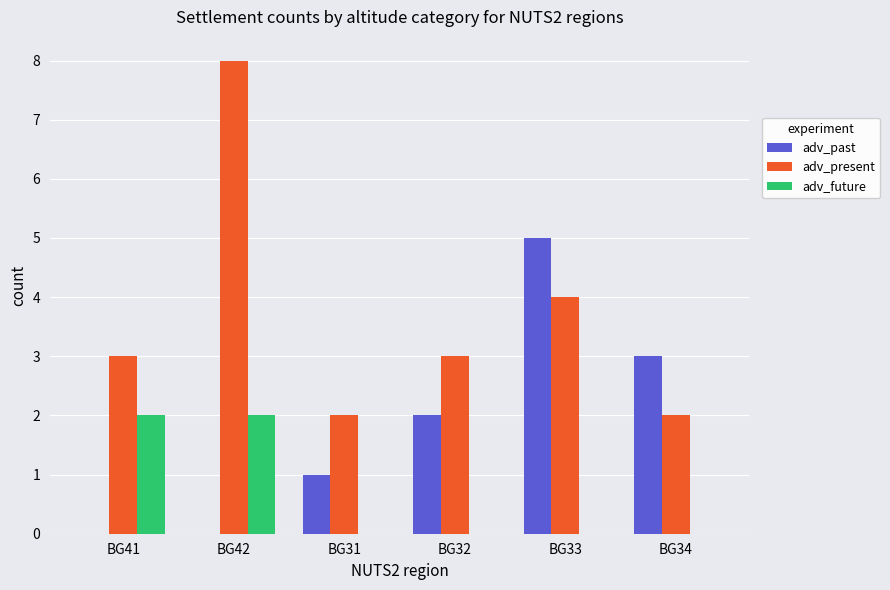

Between BG42 and BG31, which series saw the biggest shift?

adv_present